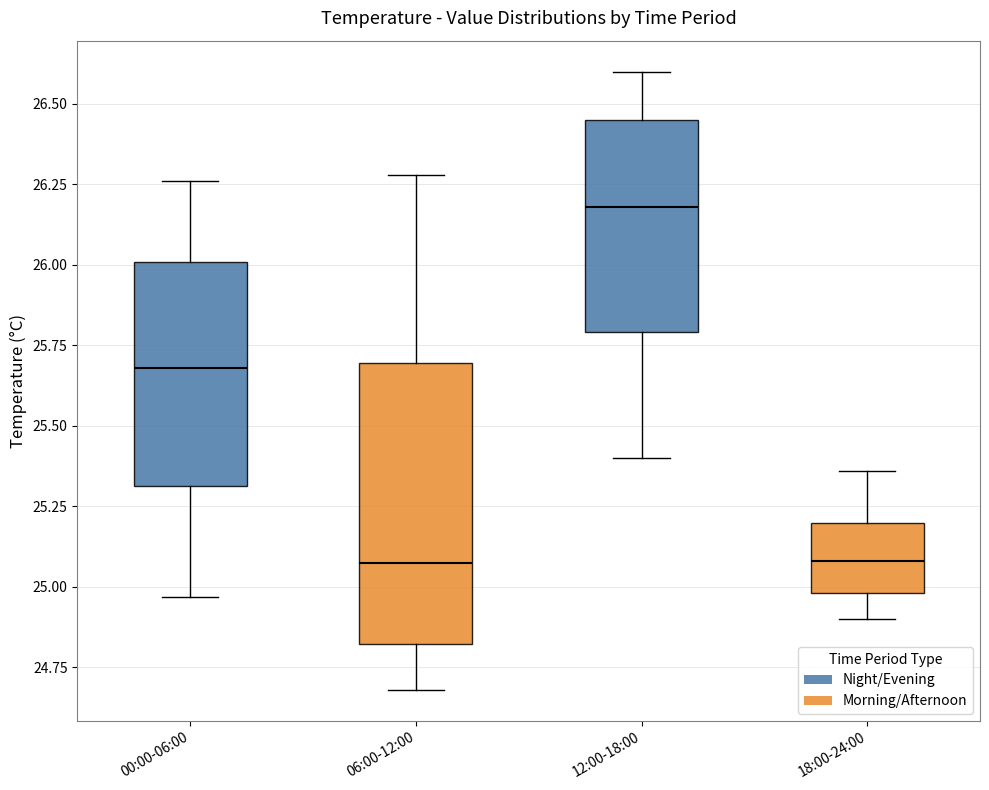

Reading left to right, read every box against the y-axis: the position of its median line, the range the box covers, and the ends of its whiskers. The values are not printed on the chart, so give them approximately, as read against the axis.

00:00-06:00: median 25.70, box 25.30 to 26.00, whiskers 24.95 to 26.25
06:00-12:00: median 25.10, box 24.80 to 25.70, whiskers 24.70 to 26.30
12:00-18:00: median 26.20, box 25.80 to 26.45, whiskers 25.40 to 26.60
18:00-24:00: median 25.10, box 25.00 to 25.20, whiskers 24.90 to 25.35